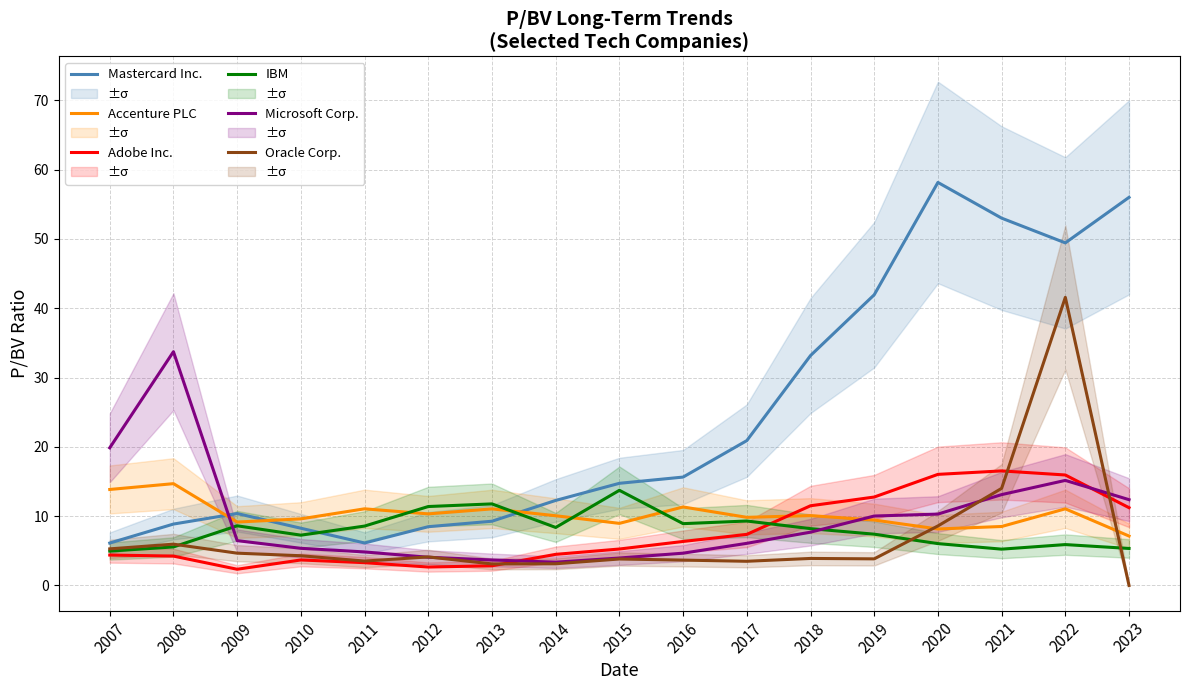

How many times do Accenture PLC and Oracle Corp. cross each other?

2